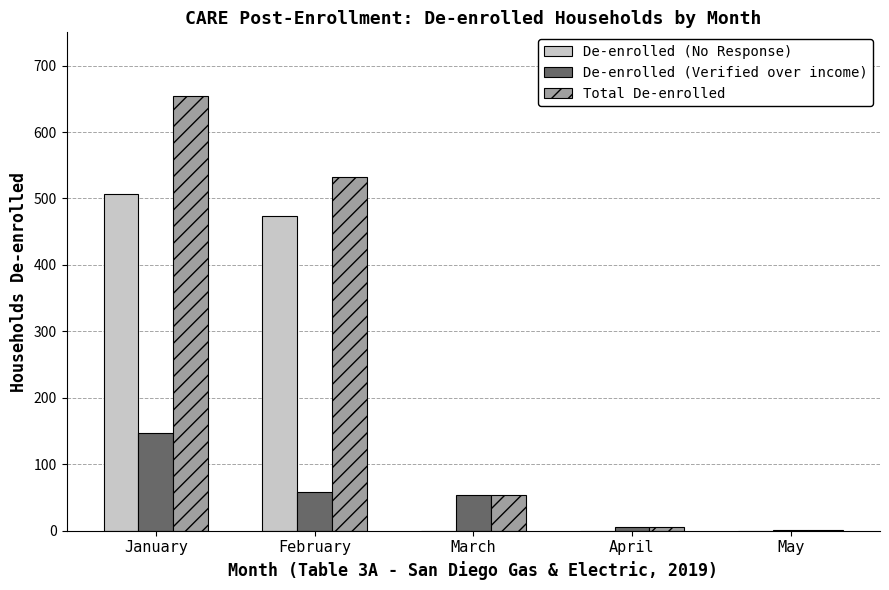

What is the approximate value of Total De-enrolled at February?

532